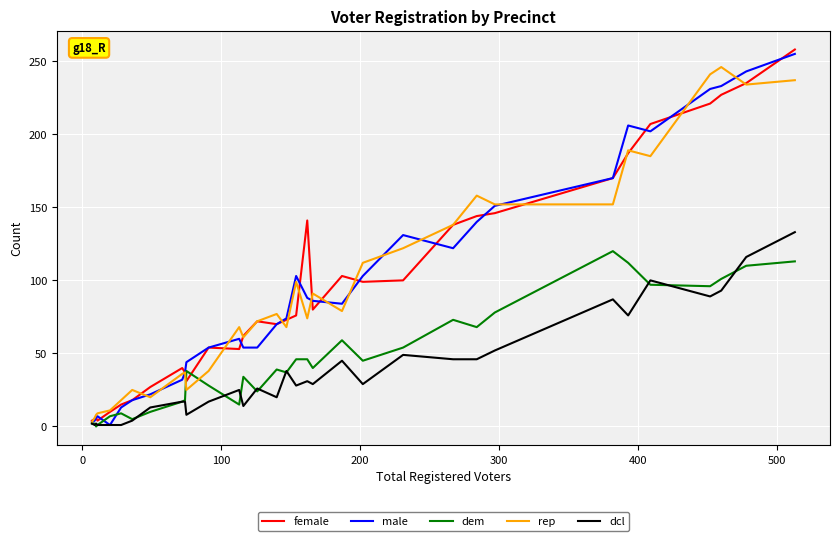

What is the maximum value for male?

255